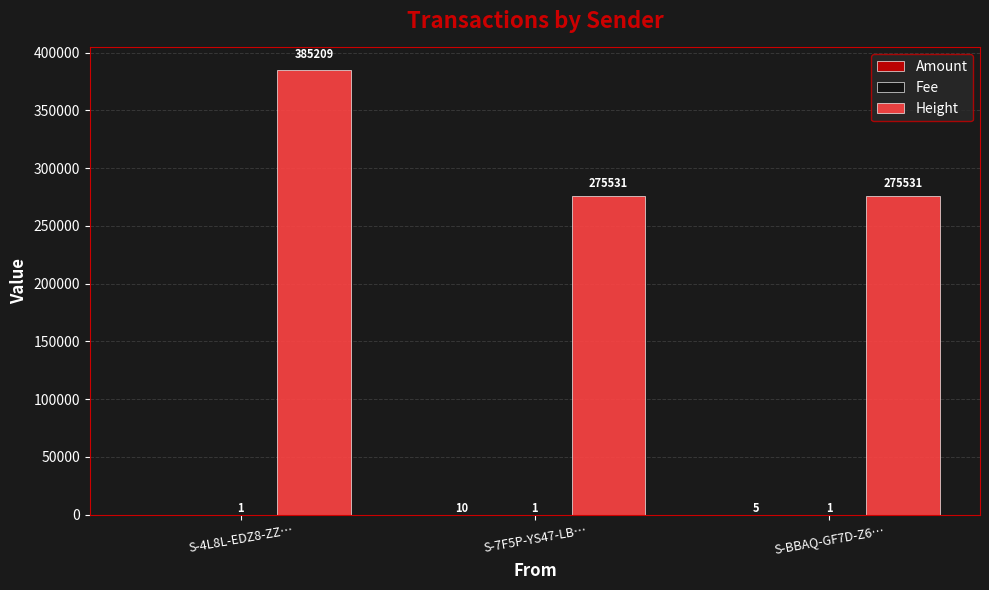

What is the total value across all series at S-7F5P-YS47-LB…?

275542